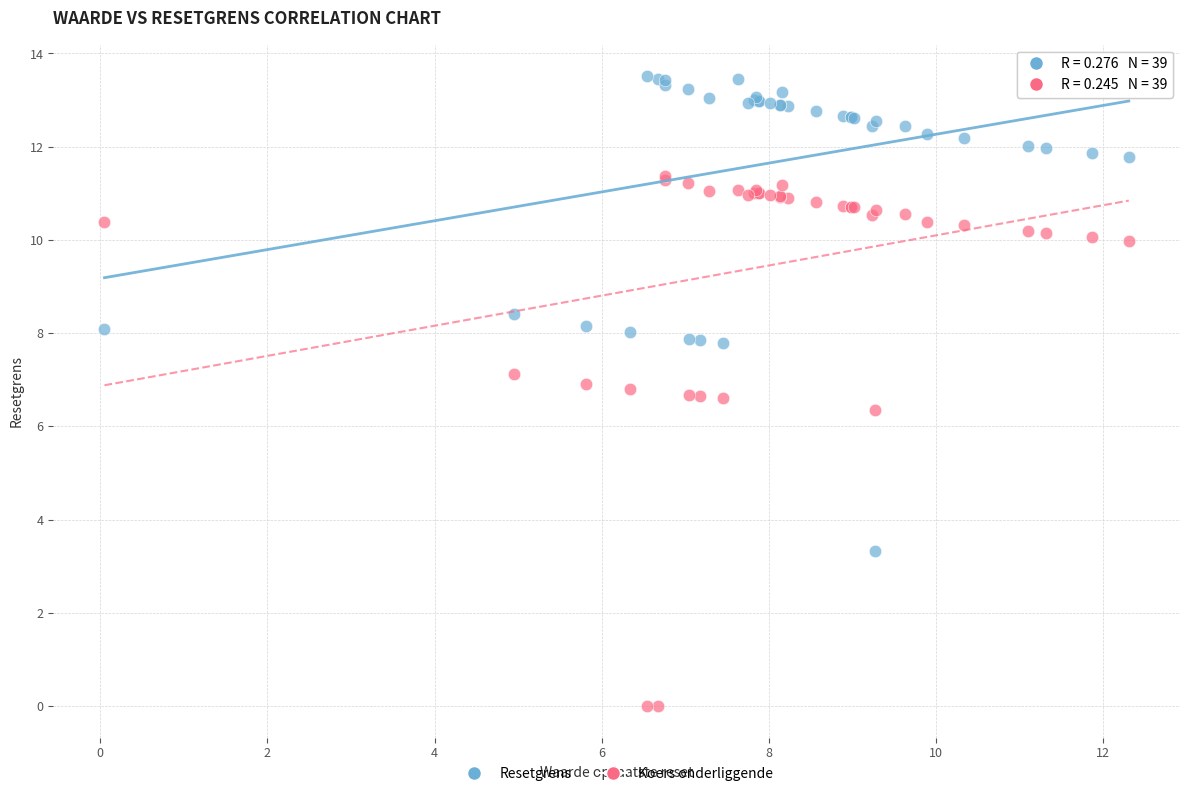

Which series reaches the maximum Y coordinate?

Resetgrens